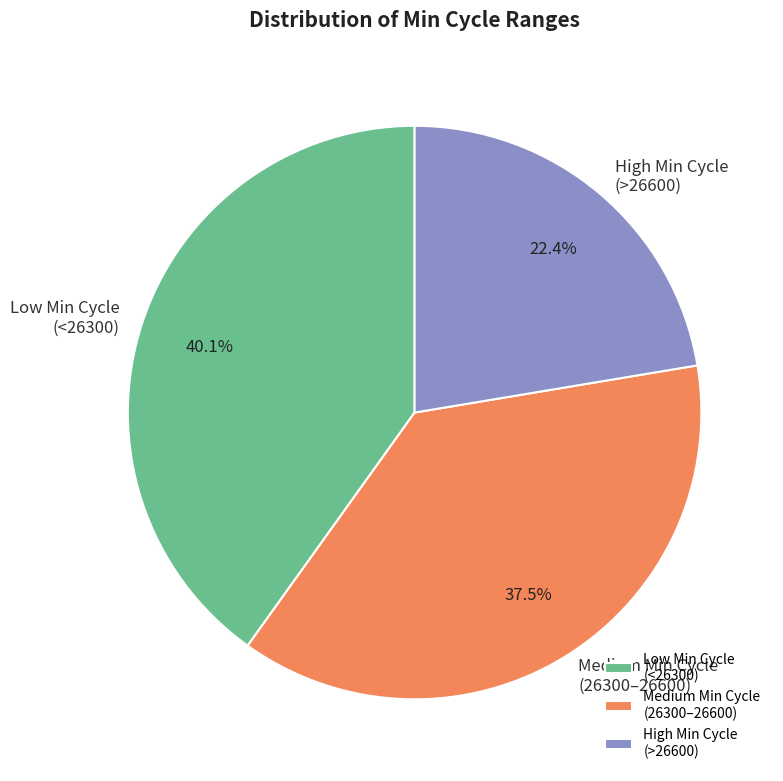

How much of the chart is everything except Low Min Cycle (<26300)?

59.9%